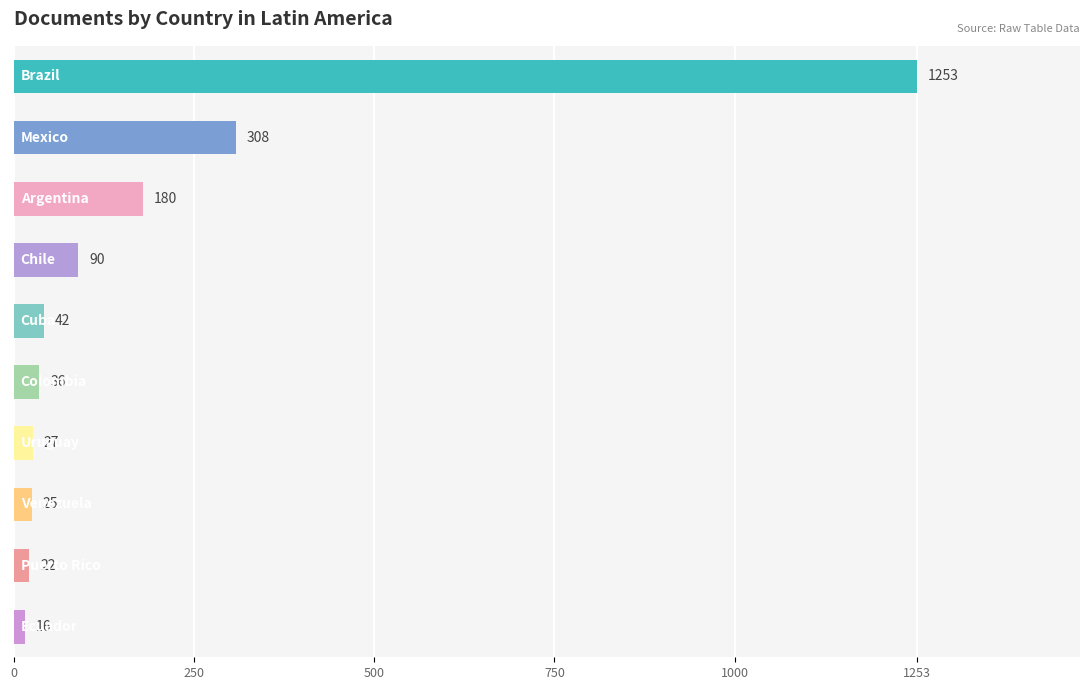

What is the sum of all values?

1999